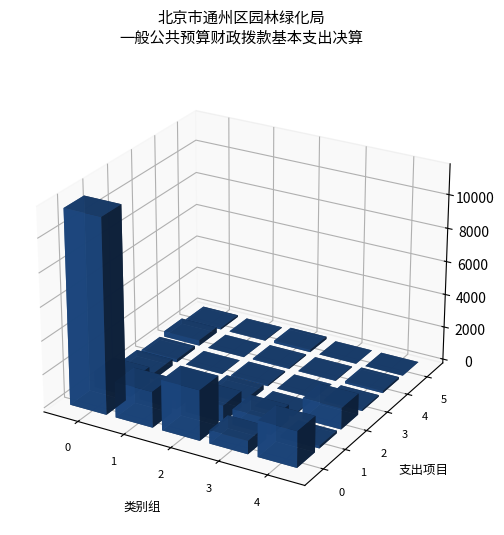

Reading right to left, what are all the values shown in this chart?

3.2	3.2	145.9	38.6	102.4	125.9	40.9	69.1	10.8	337.4	94.2	16.3	79.7	16.4	185.8	1267.2	61.8	291.0	26.8	392.3	153.2	926.1	986.4	479.0	962.2	2145.0	789.9	2991.8	2132.9	11566.6